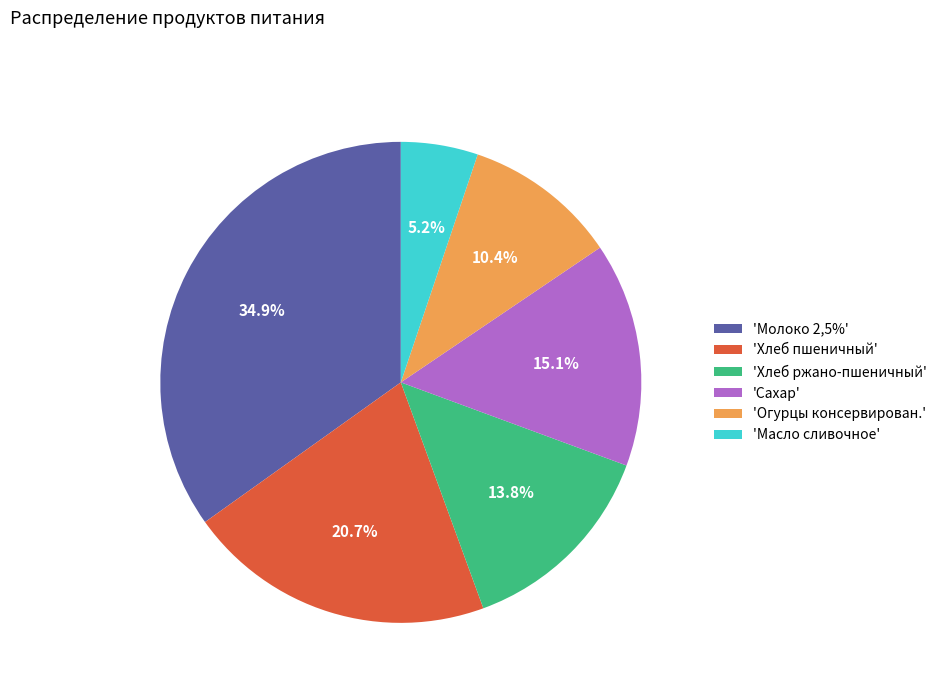

Which has a higher value, 'Хлеб пшеничный' or 'Сахар'?

'Хлеб пшеничный'